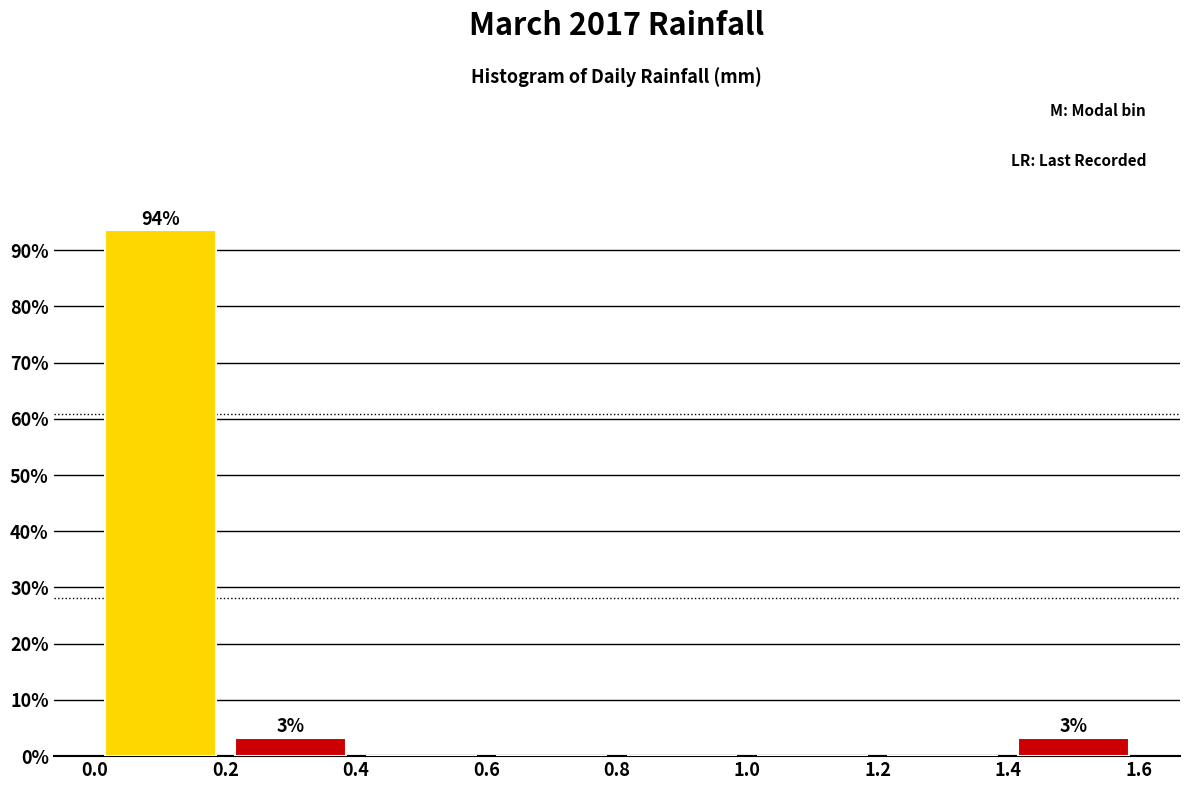

Over which range of the x-axis is the bar tallest?

0.0 to 0.2